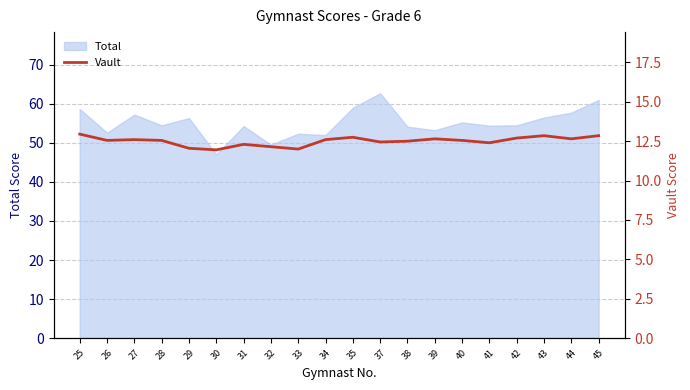

True or false: Total has a value of 54.4 at 41.

True